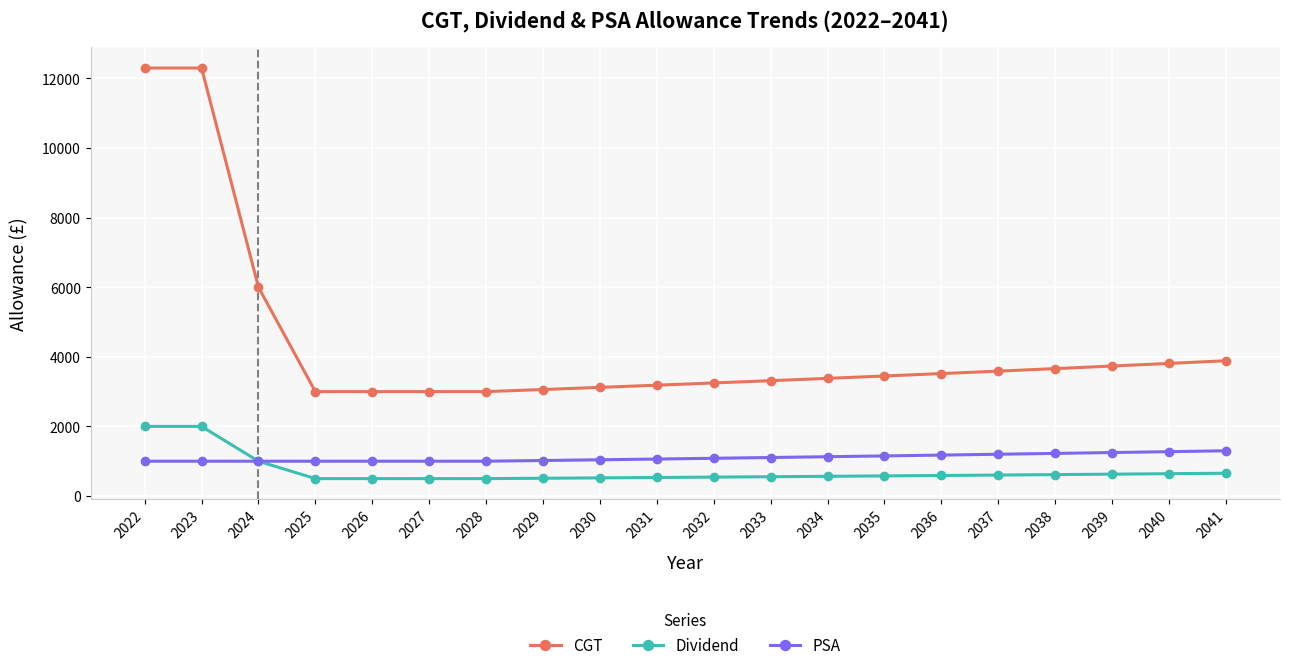

How many values in the PSA series are below 1084?

10